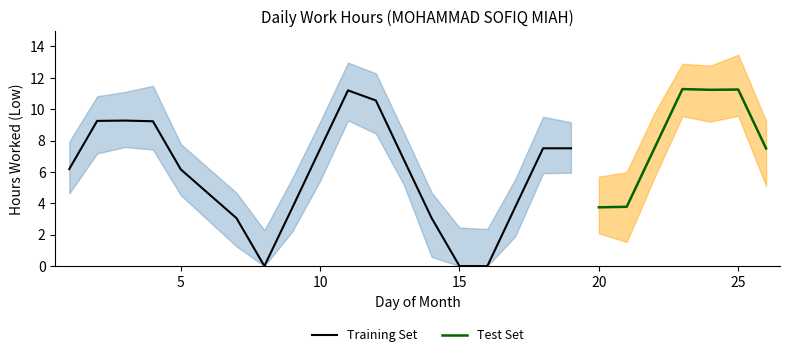

What is the difference between the maximum and minimum values?

11.3